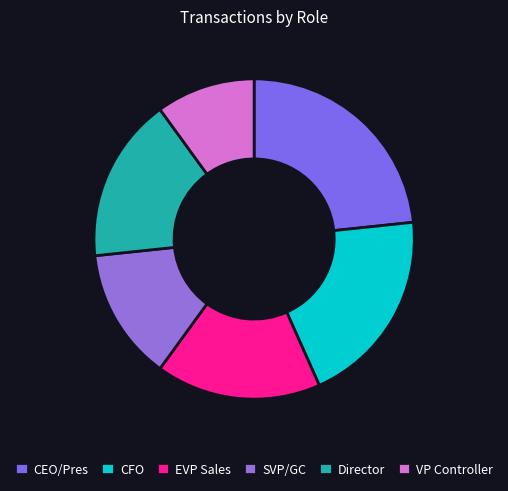

Count the number of slices in the pie.

6